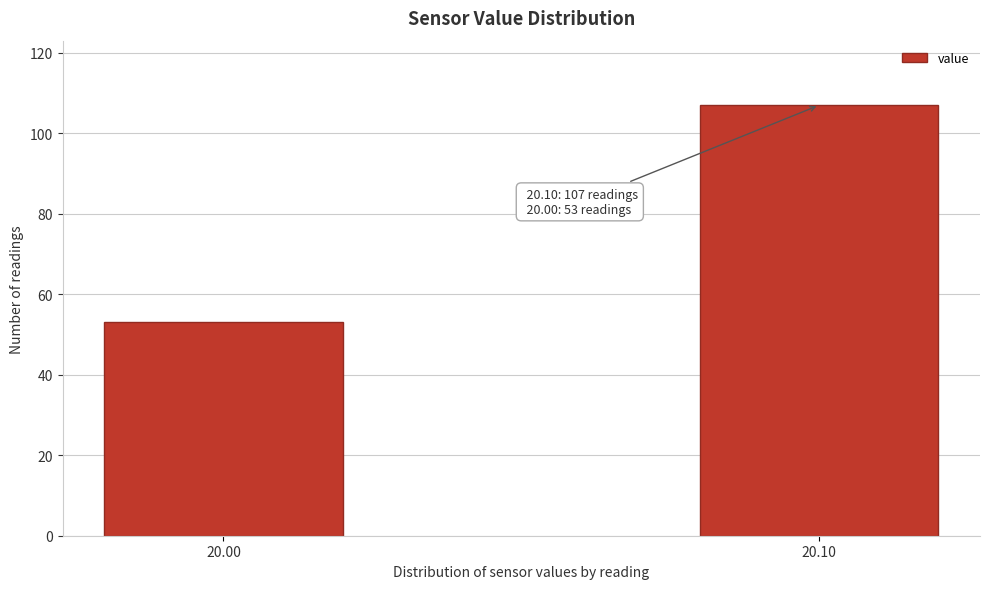

Reading left to right, what are all the values shown in this chart?

53	107